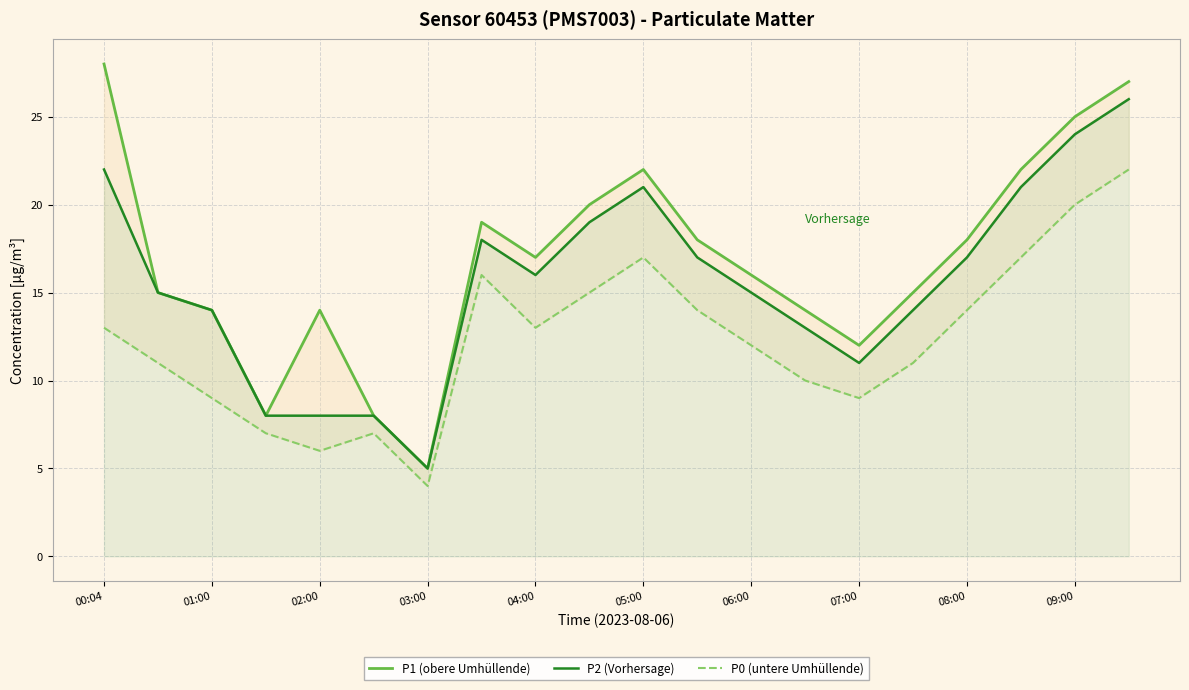

What value does the P0 (untere Umhüllende) series have at 11?

14